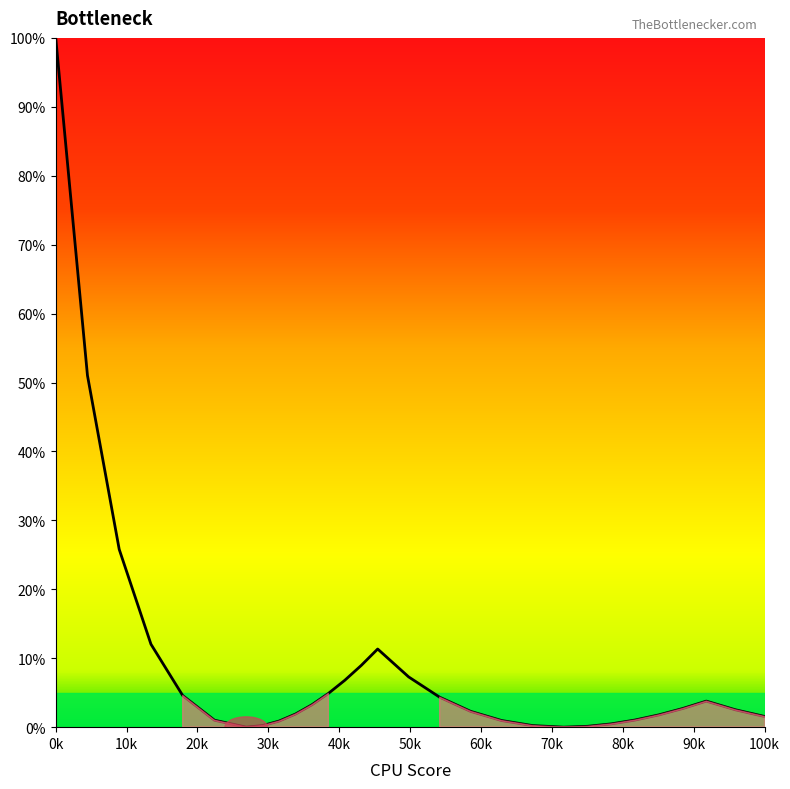

True or false: the data has more than 1 interior local peaks.

True